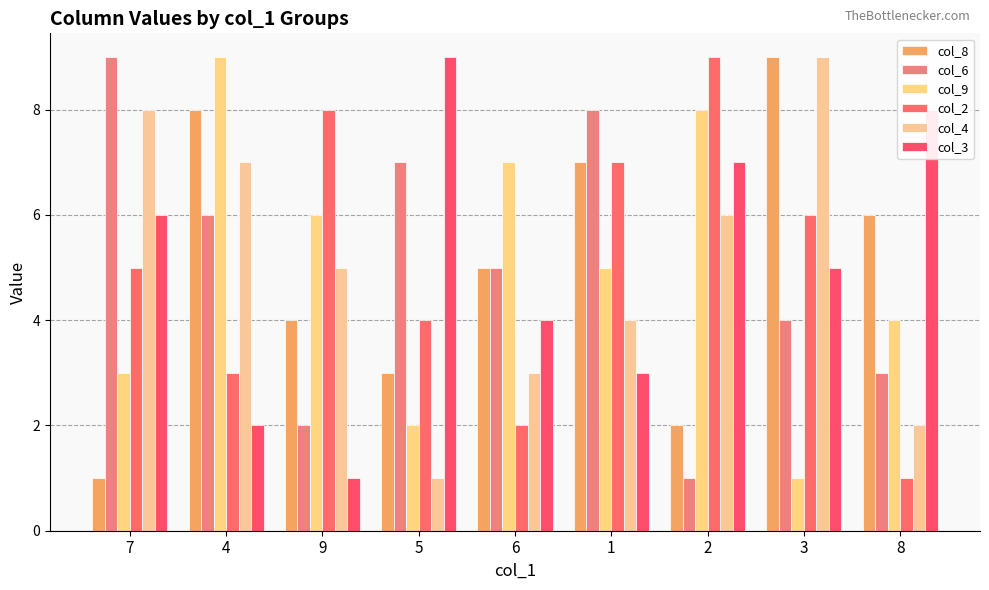

What is the highest value of the col_4 series?

9